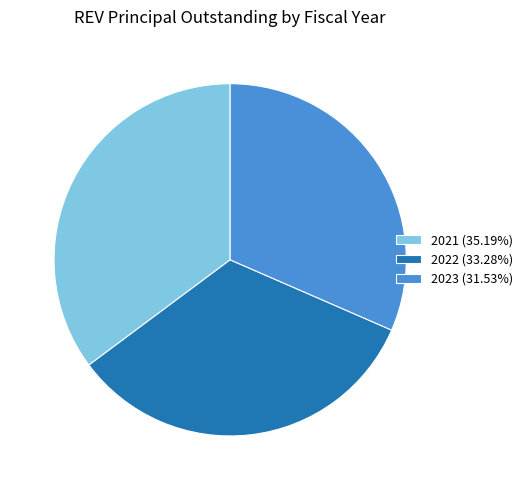

Count the number of slices in the pie.

3